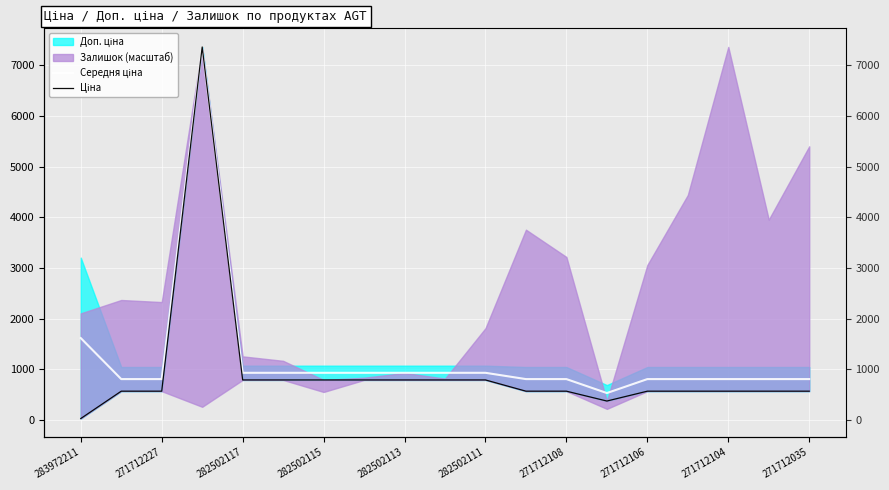

How many interior local valleys does the Ціна series have?

1